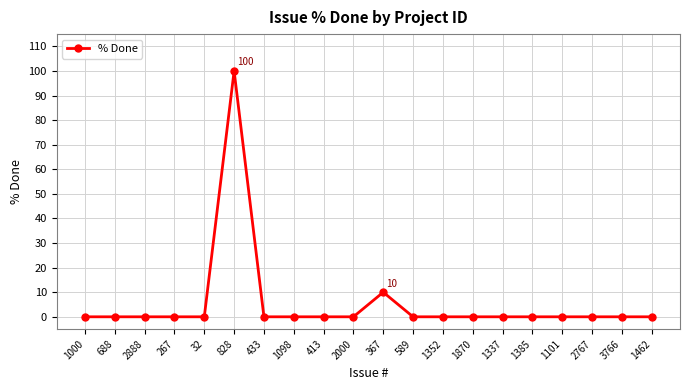

True or false: the data has more than 0 interior local peaks.

True